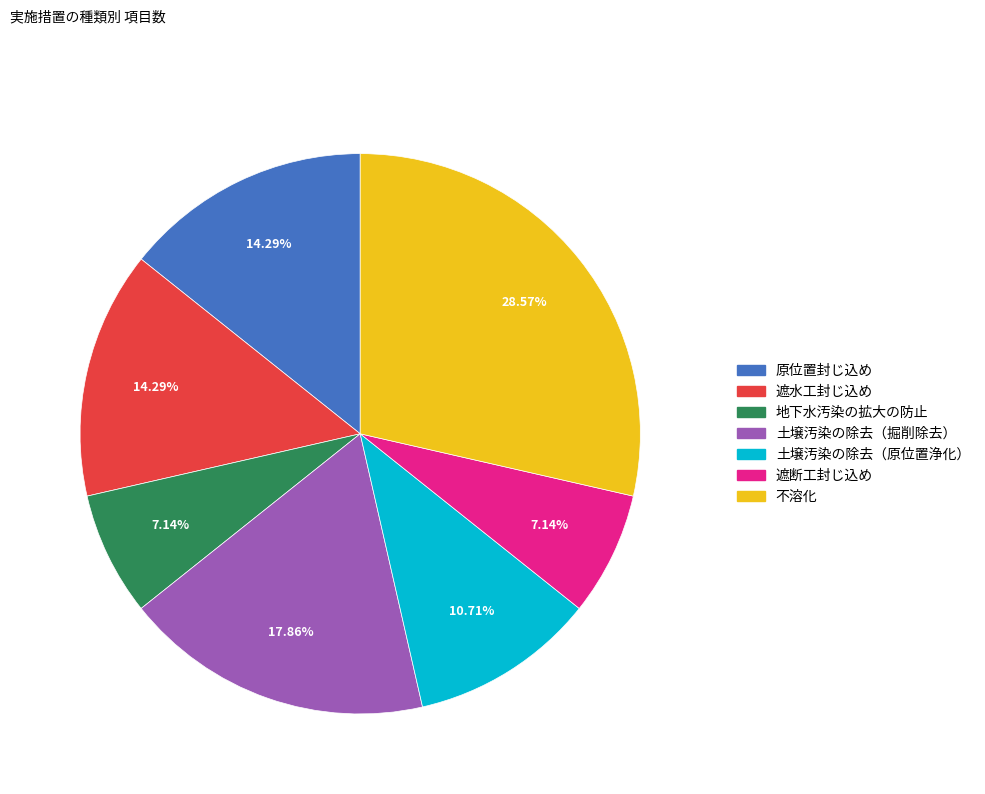

Combined, what portion of the pie is 原位置封じ込め and 土壌汚染の除去（掘削除去）?

32.1%